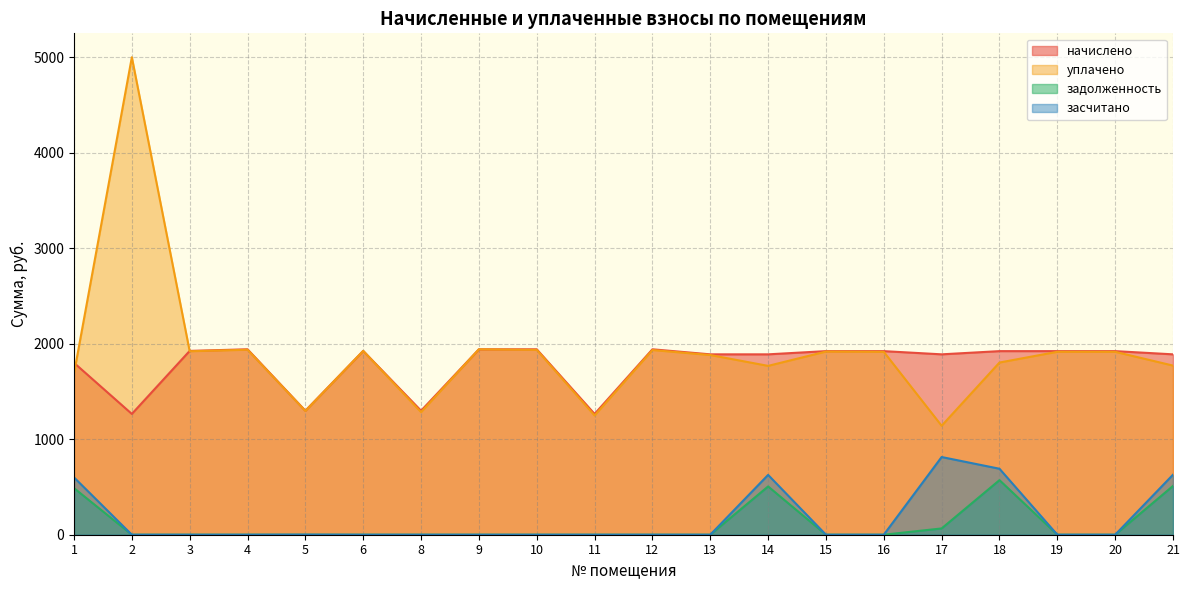

Where is задолженность nearest to the value 285?

1